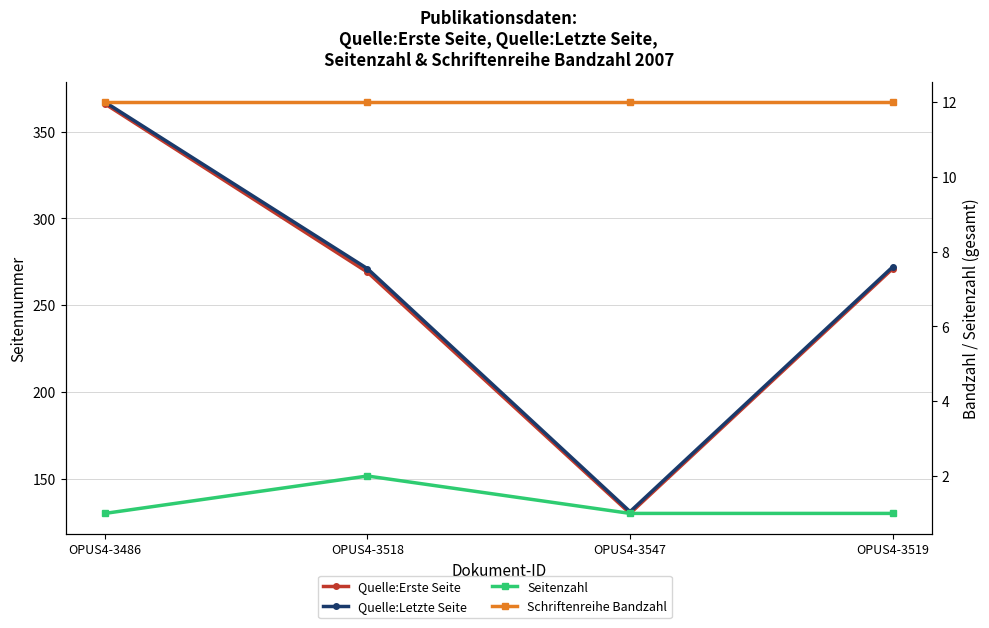

What is the sum of all Quelle:Erste Seite values?

1036